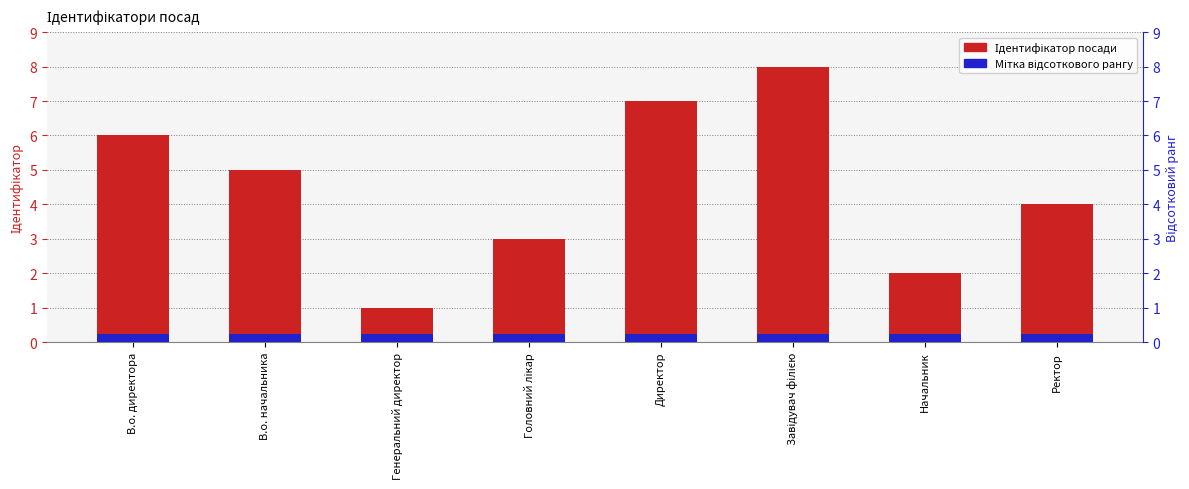

Reading left to right, extract all data points from this chart.

Ідентифікатор: В.о. директора=6.0	В.о. начальника=5.0	Генеральний директор=1.0	Головний лікар=3.0	Директор=7.0	Завідувач філією=8.0	Начальник=2.0	Ректор=4.0
Мітка (синя): В.о. директора=0.2	В.о. начальника=0.2	Генеральний директор=0.2	Головний лікар=0.2	Директор=0.2	Завідувач філією=0.2	Начальник=0.2	Ректор=0.2